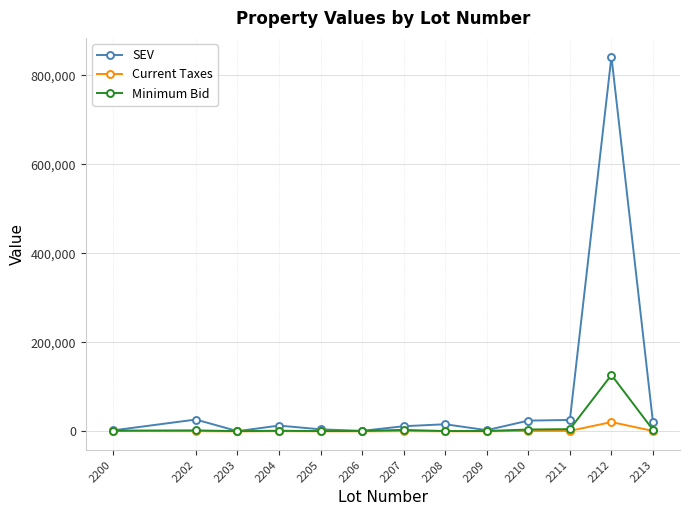

List the series in order of their peak value, highest first.

SEV, Minimum Bid, Current Taxes